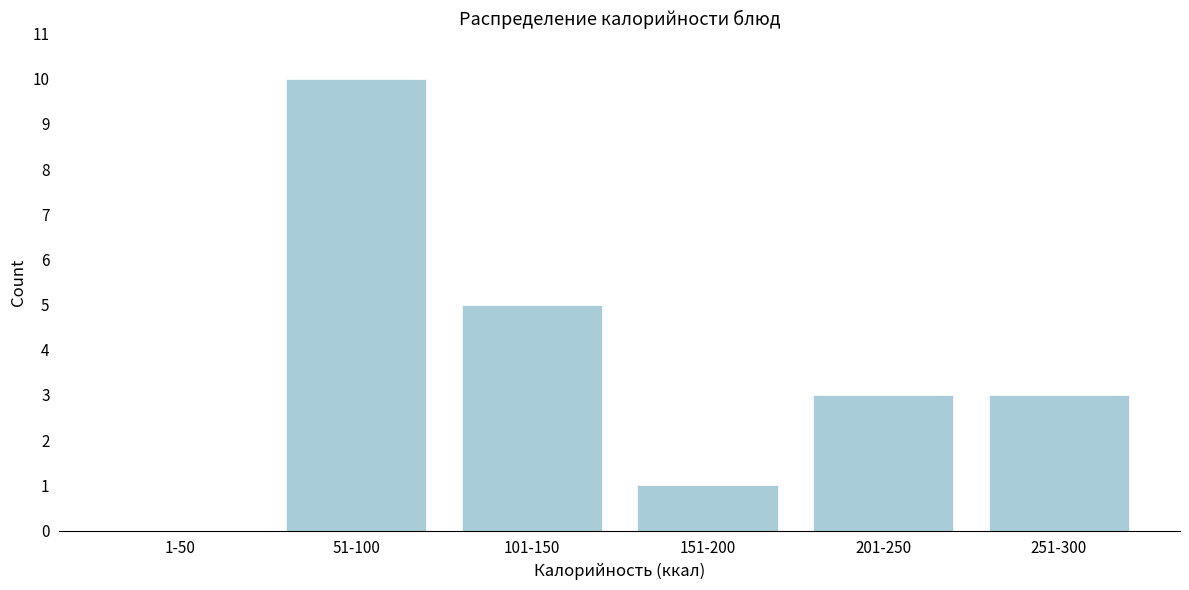

Reading left to right, transcribe all the data shown in this chart.

1-50=0	51-100=10	101-150=5	151-200=1	201-250=3	251-300=3